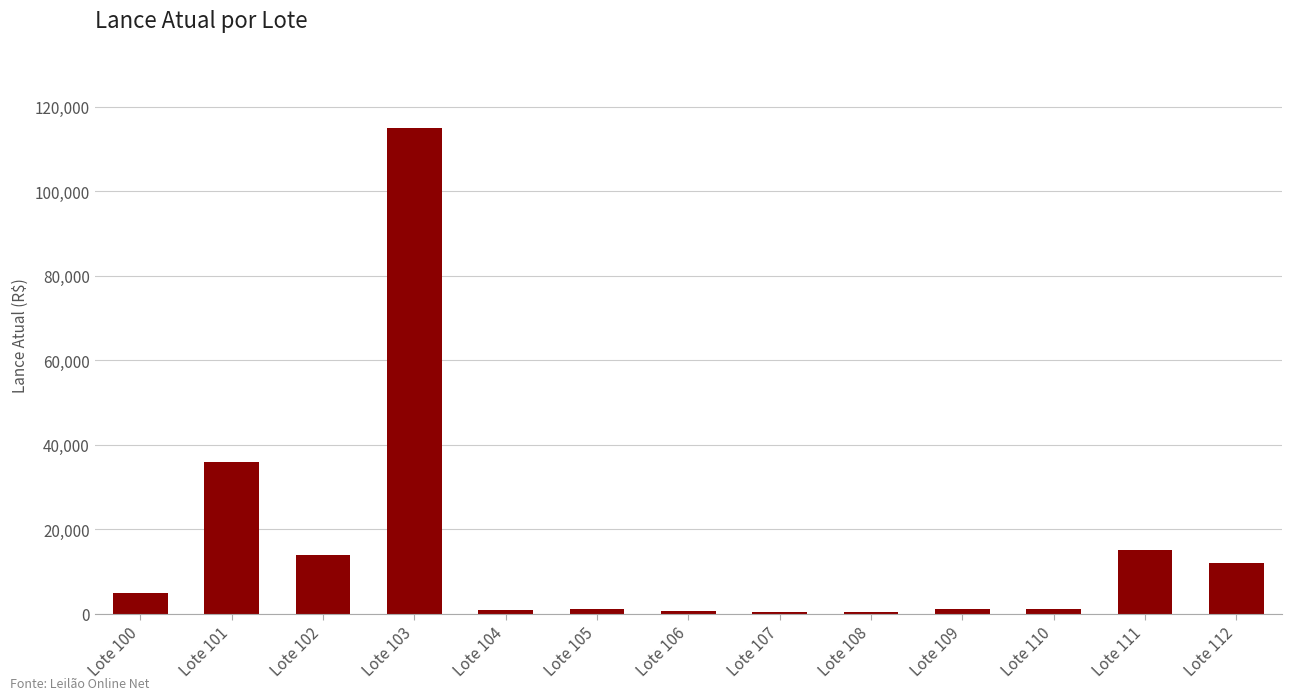

The chart shows a value of 12000 at Lote 112. True or false?

True